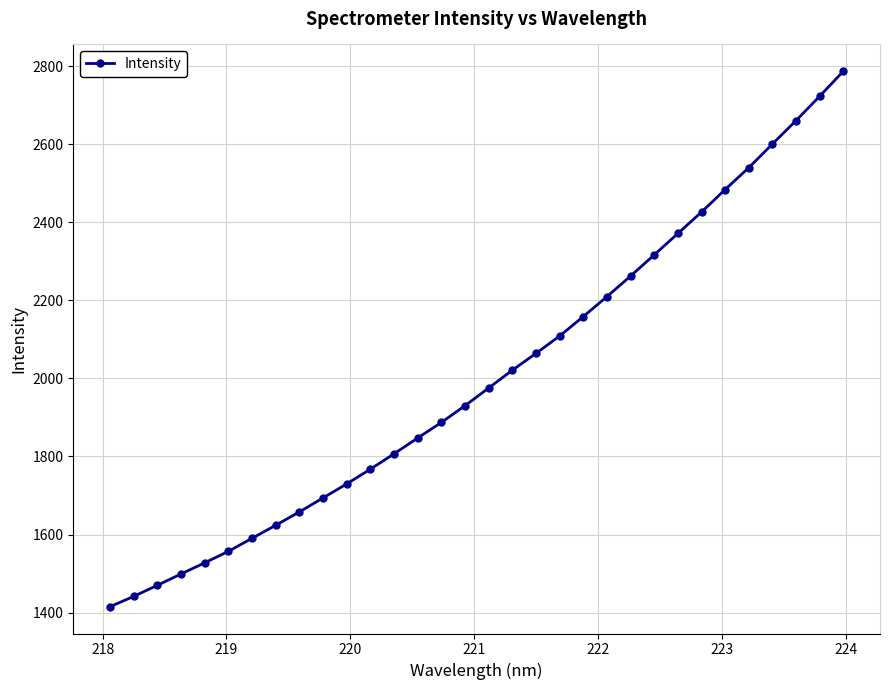

What is the maximum value shown in the chart?

2787.2